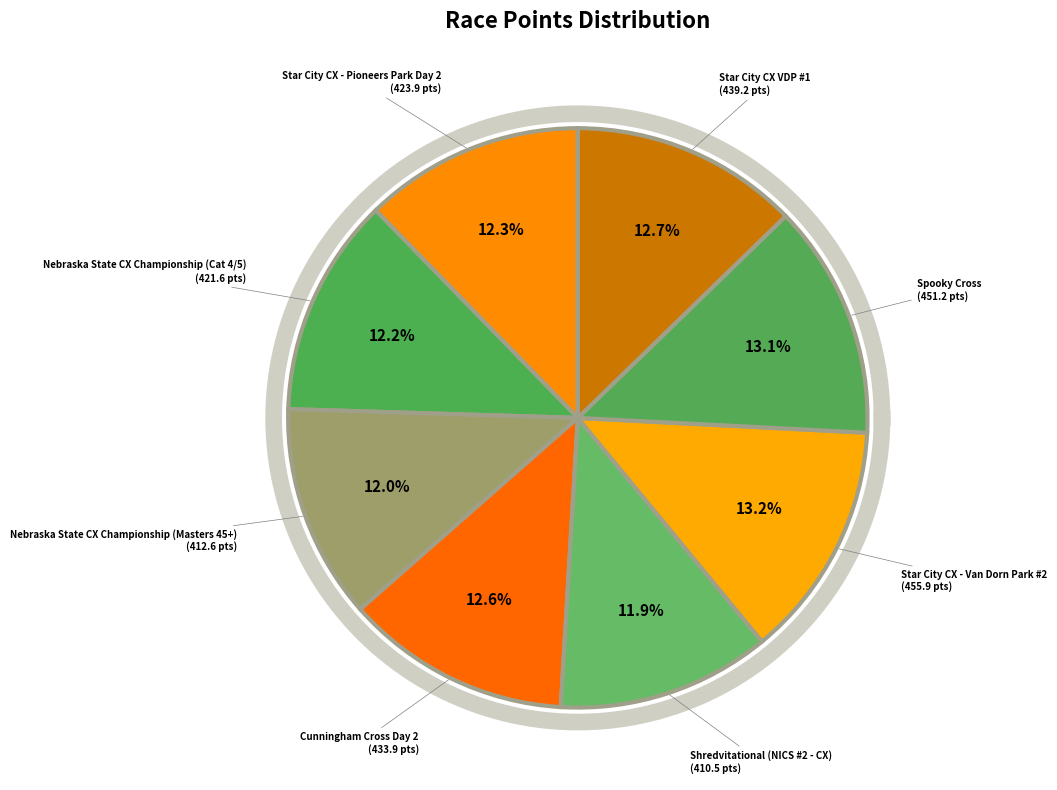

What is the largest slice in the pie chart?

Star City CX - Van Dorn Park #2